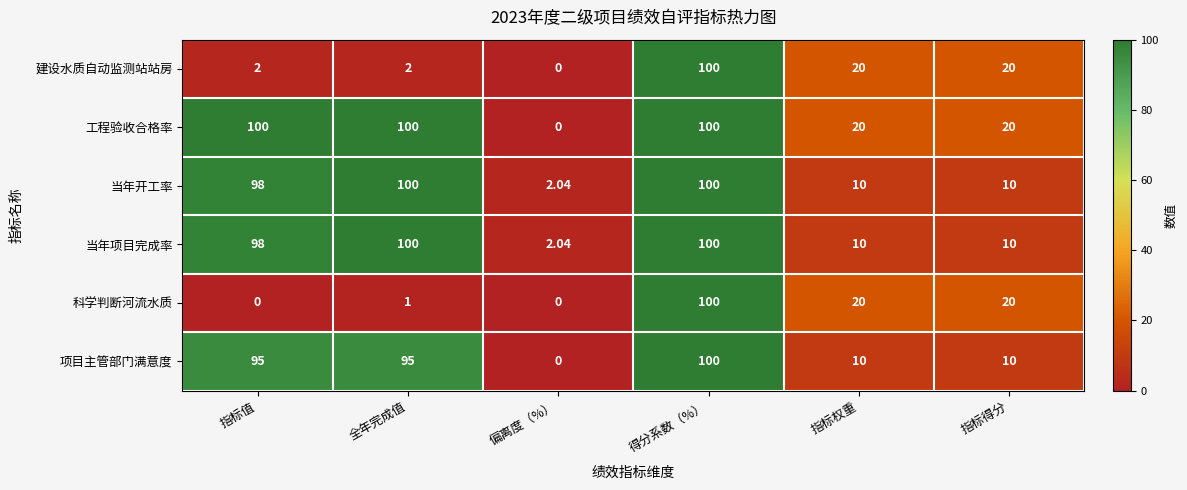

Where does the 科学判断河流水质 series first go above 20?

得分系数（%）